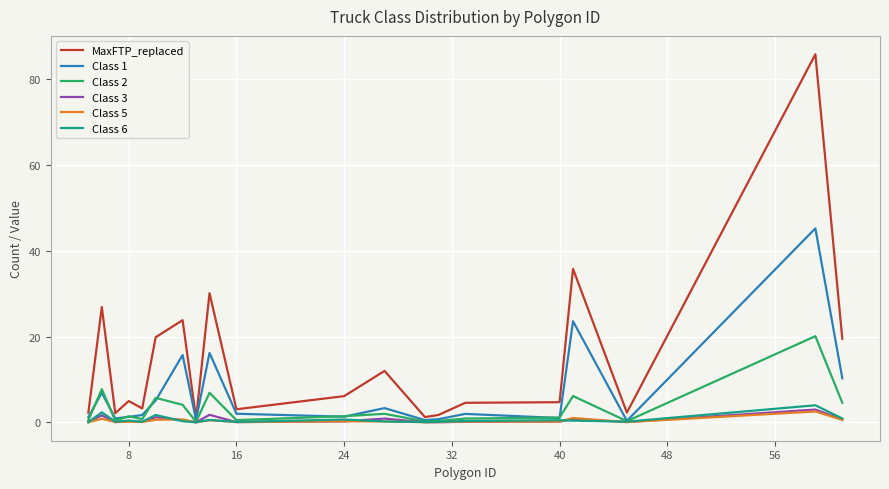

What is the maximum value shown in the chart?

85.8